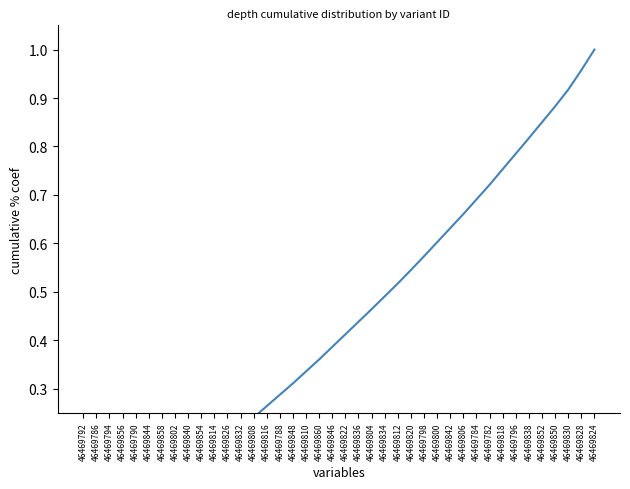

Reading right to left, list all the values displayed in this chart.

46469824=1.0	46469828=1.0	46469830=0.9	46469850=0.9	46469852=0.8	46469838=0.8	46469796=0.8	46469818=0.8	46469782=0.7	46469784=0.7	46469806=0.7	46469842=0.6	46469800=0.6	46469798=0.6	46469820=0.5	46469812=0.5	46469834=0.5	46469804=0.5	46469836=0.4	46469822=0.4	46469846=0.4	46469860=0.4	46469810=0.3	46469848=0.3	46469788=0.3	46469816=0.3	46469808=0.2	46469832=0.2	46469826=0.2	46469814=0.2	46469854=0.2	46469840=0.1	46469802=0.1	46469858=0.1	46469844=0.1	46469790=0.1	46469856=0.0	46469794=0.0	46469786=0.0	46469792=0.0